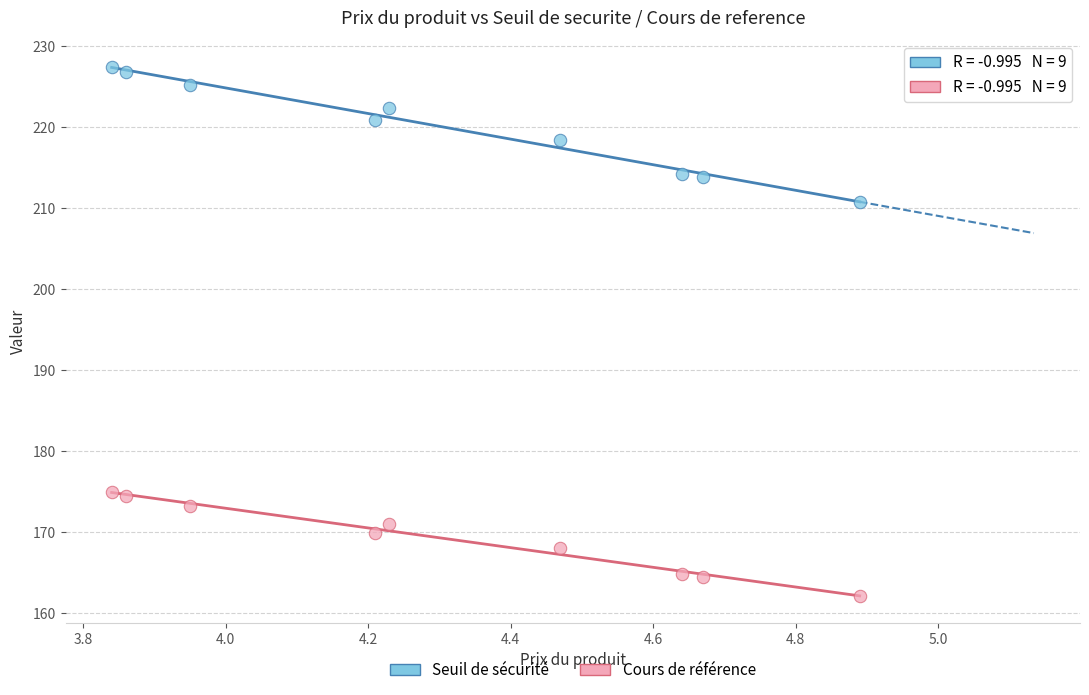

Which series has the widest spread of Y values?

Seuil de sécurité